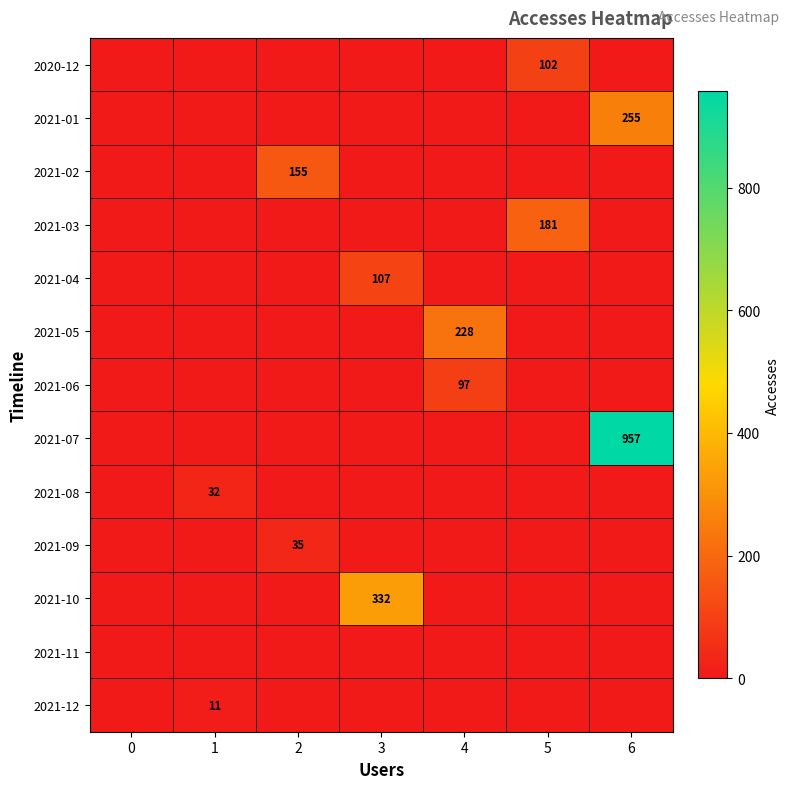

Which has a higher value, 4 or 3?

4